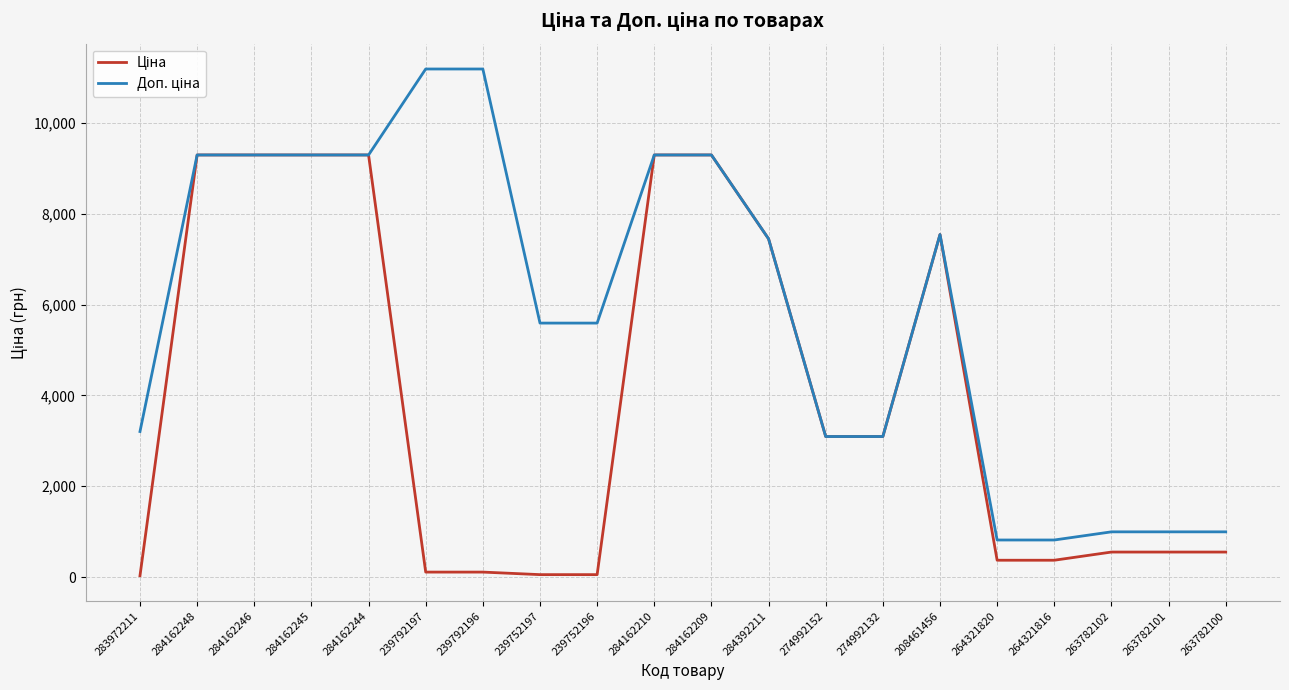

What is the greatest value displayed?

11182.0